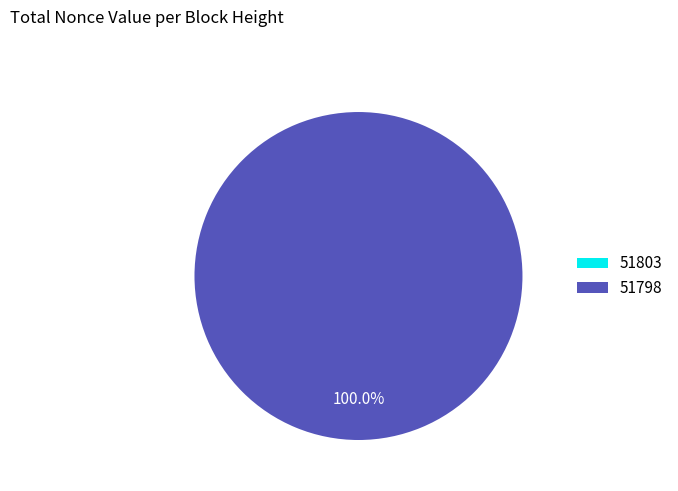

True or false: 51803 accounts for 1% of the total.

False